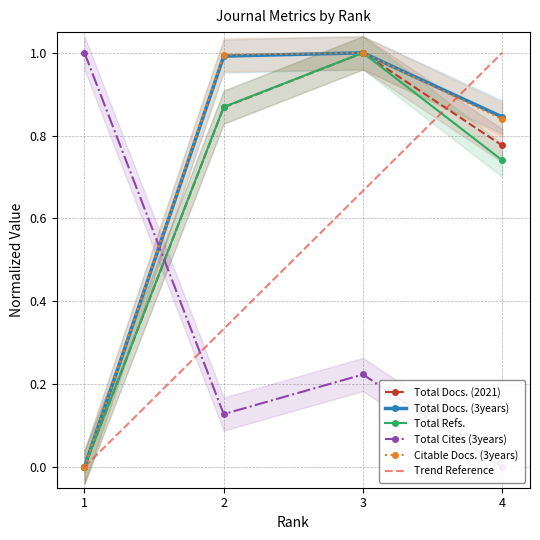

At which category does Total Refs. reach its first local peak?

3